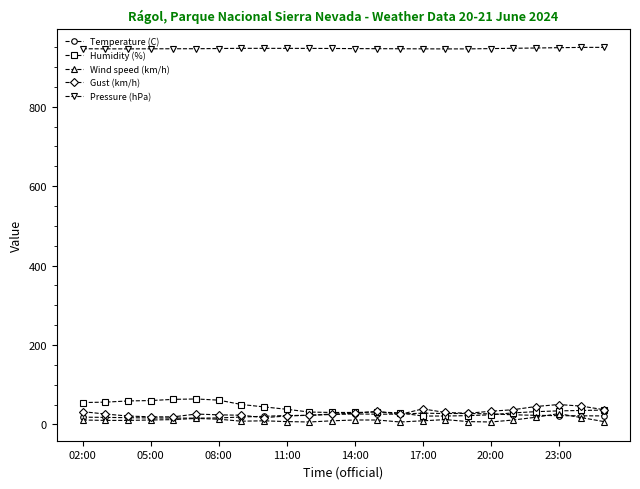

What is the highest value of the Humidity (%) series?

64.0